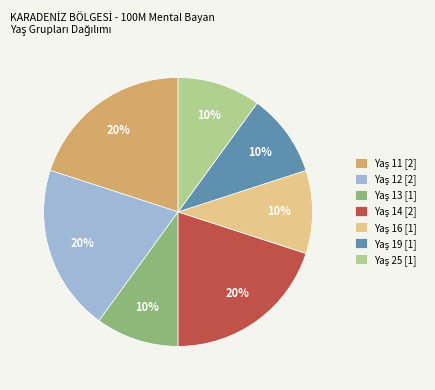

To the nearest percent, what is the difference between the largest and smallest slice percentages?

10%